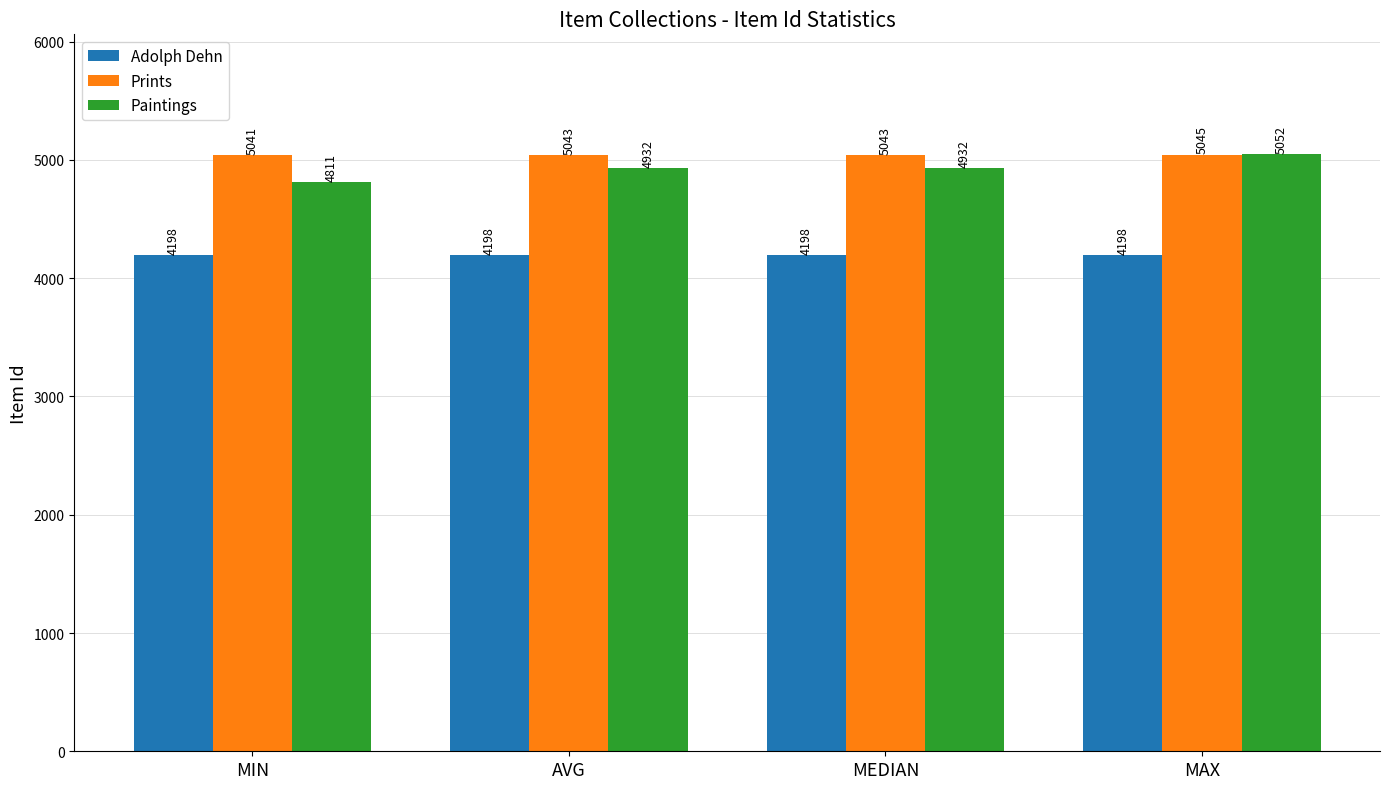

Is the value of Prints at MEDIAN greater than the value of Adolph Dehn at MIN?

Yes